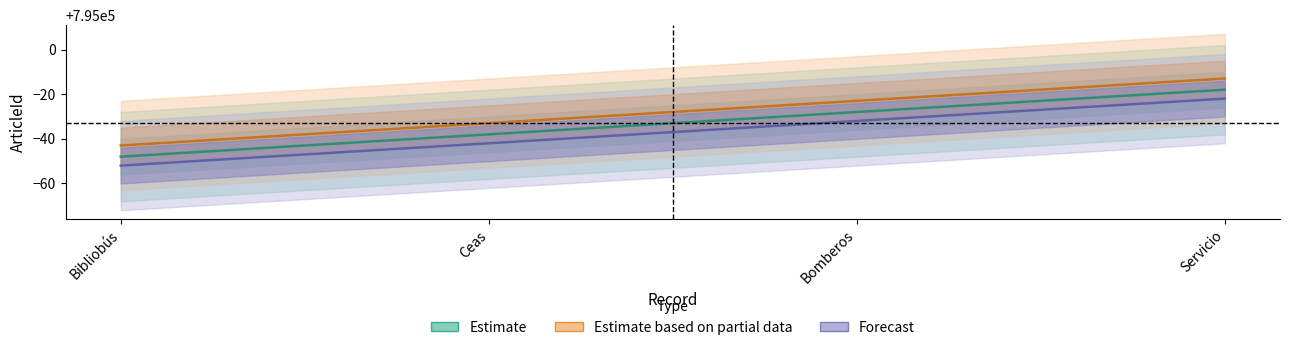

What is the lowest value of the Estimate based on partial data series?

794957